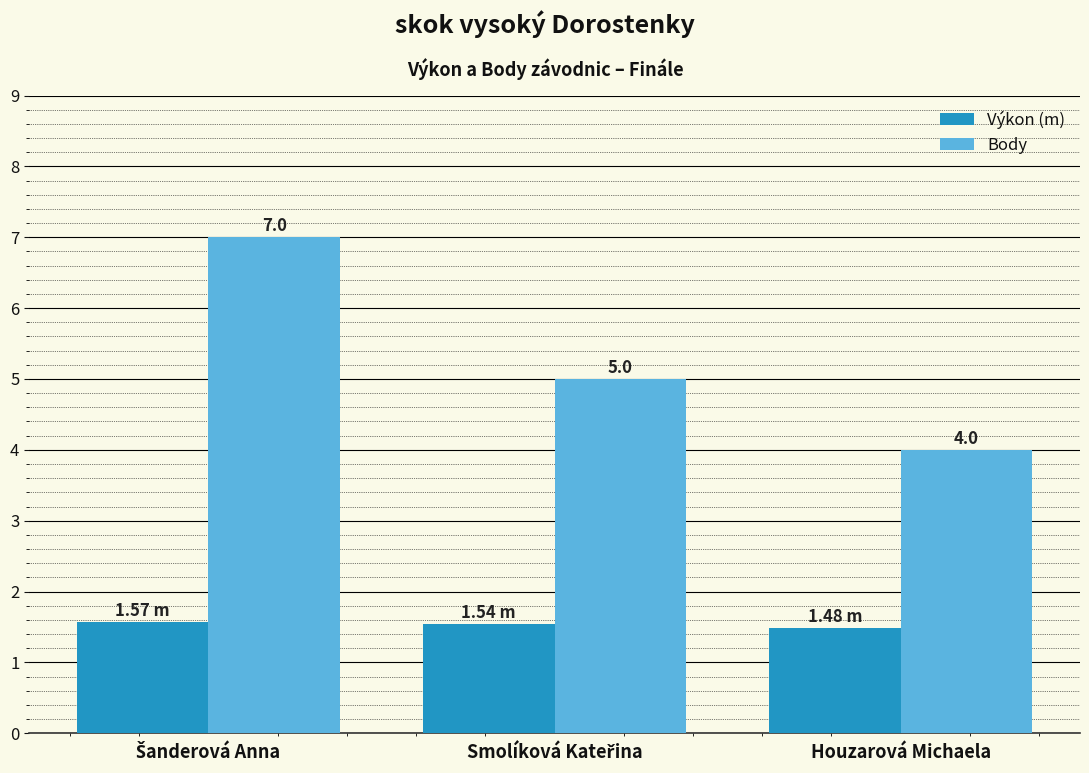

Are the bars grouped side by side (vs. stacked)?

Yes